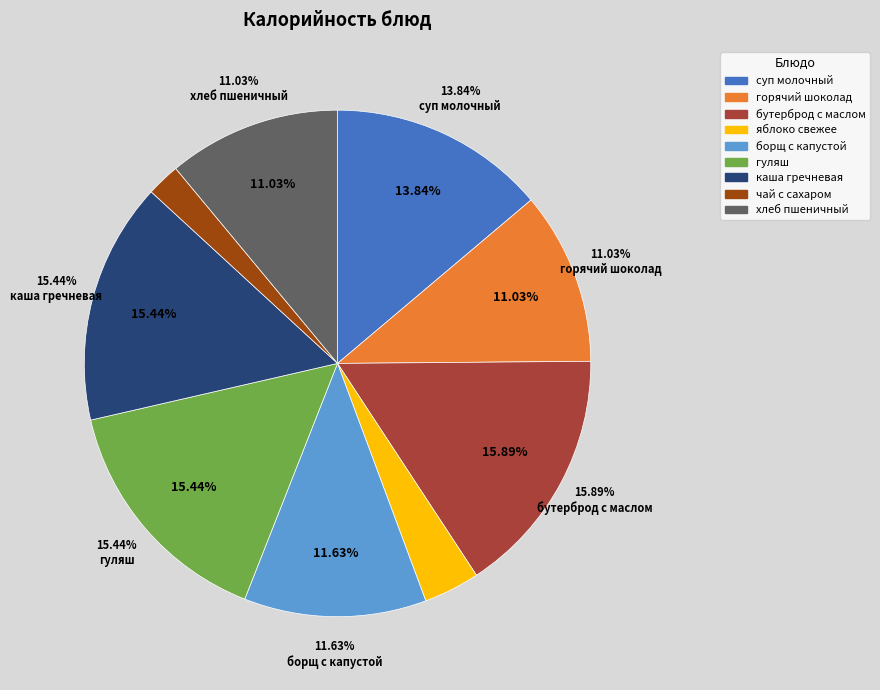

The суп молочный с макаронными изделиями slice represents 21% of the pie. True or false?

False